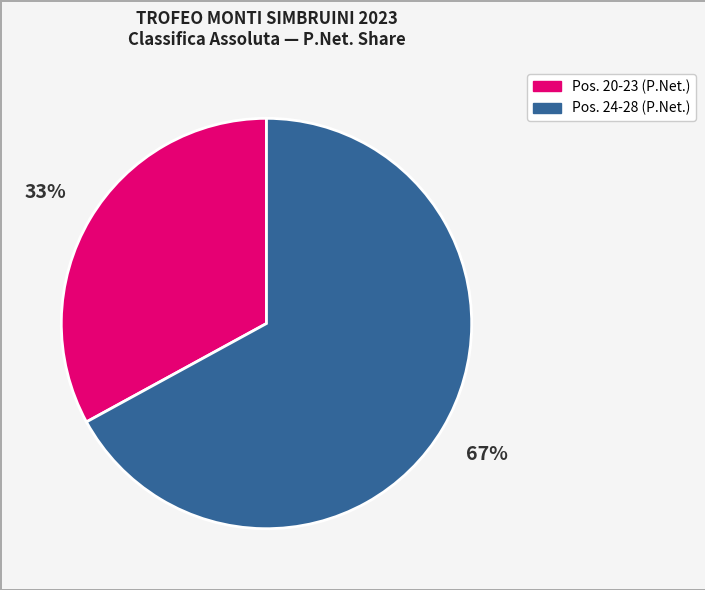

Is there a majority slice in this chart?

Yes